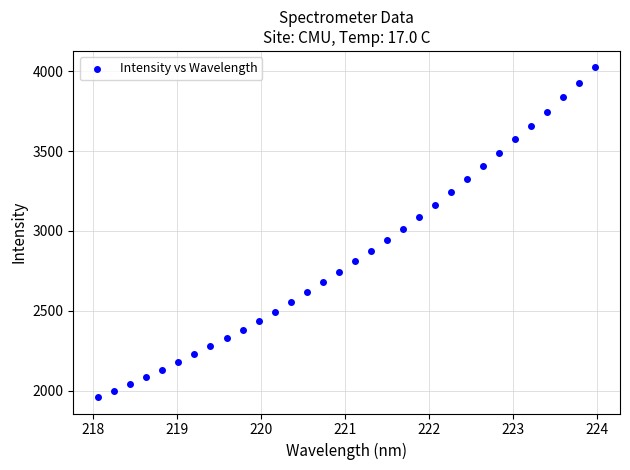

What is the range of Y values (max minus min)?

2065.4